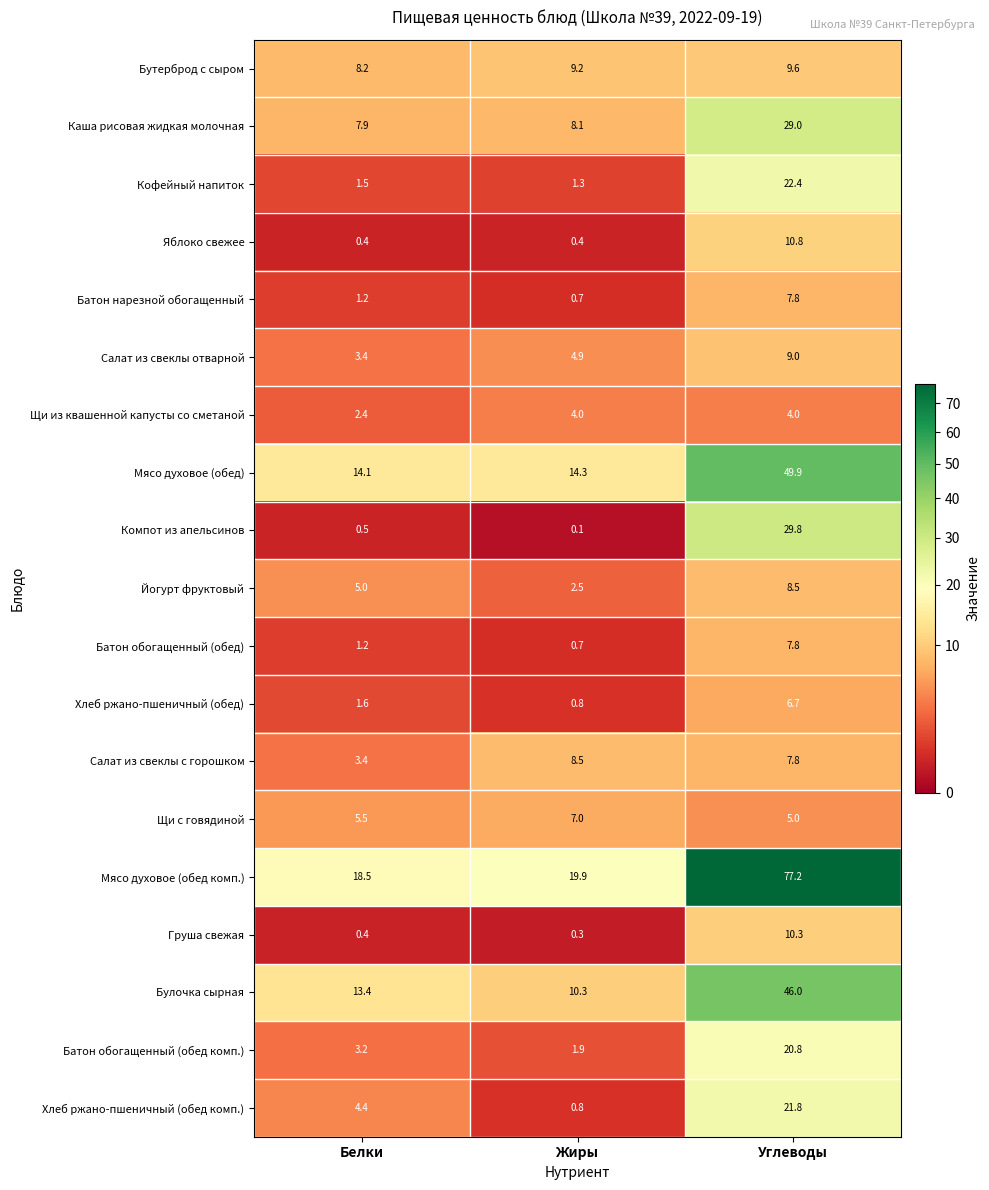

At which label does Булочка сырная reach its minimum?

Жиры